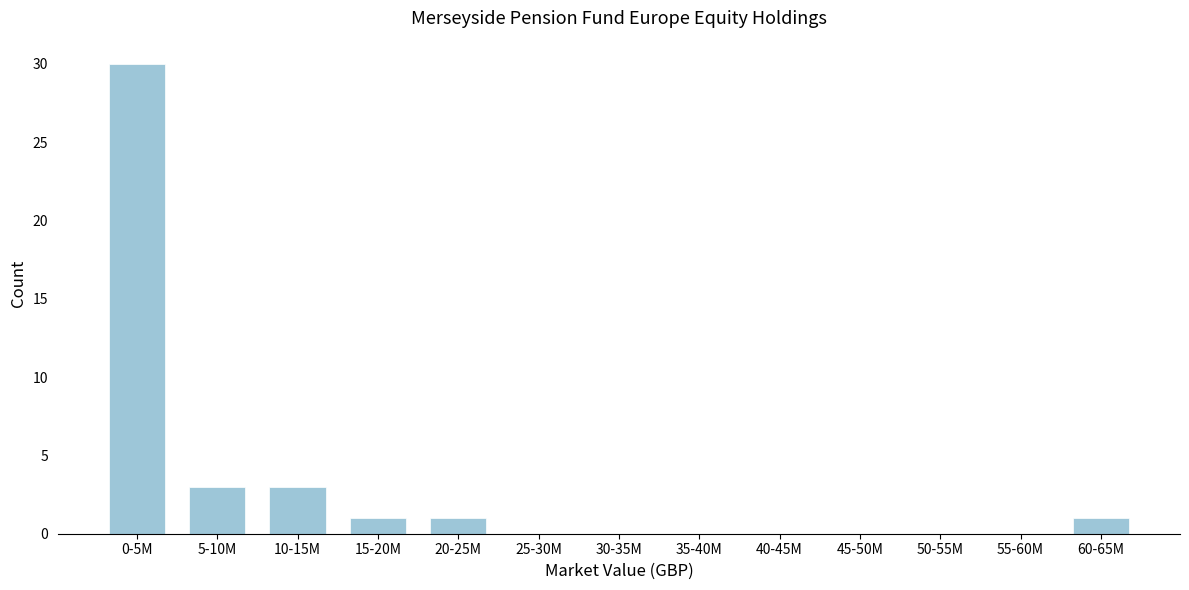

Reading left to right, what are all the values shown in this chart?

0-5M=30	5-10M=3	10-15M=3	15-20M=1	20-25M=1	25-30M=0	30-35M=0	35-40M=0	40-45M=0	45-50M=0	50-55M=0	55-60M=0	60-65M=1